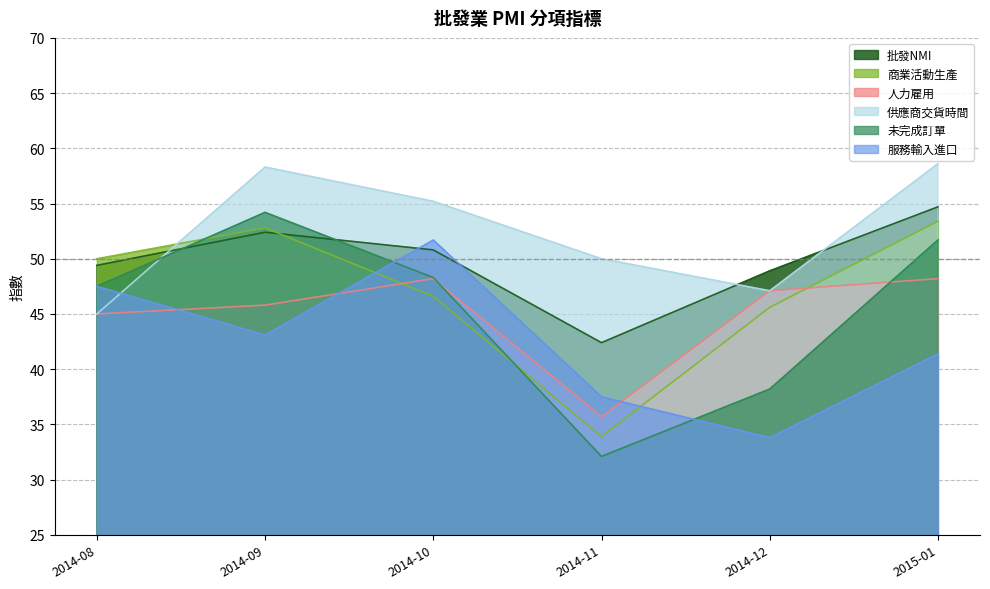

What are all the series names shown in the legend?

批發NMI, 商業活動生產, 人力雇用, 供應商交貨時間, 未完成訂單, 服務輸入進口